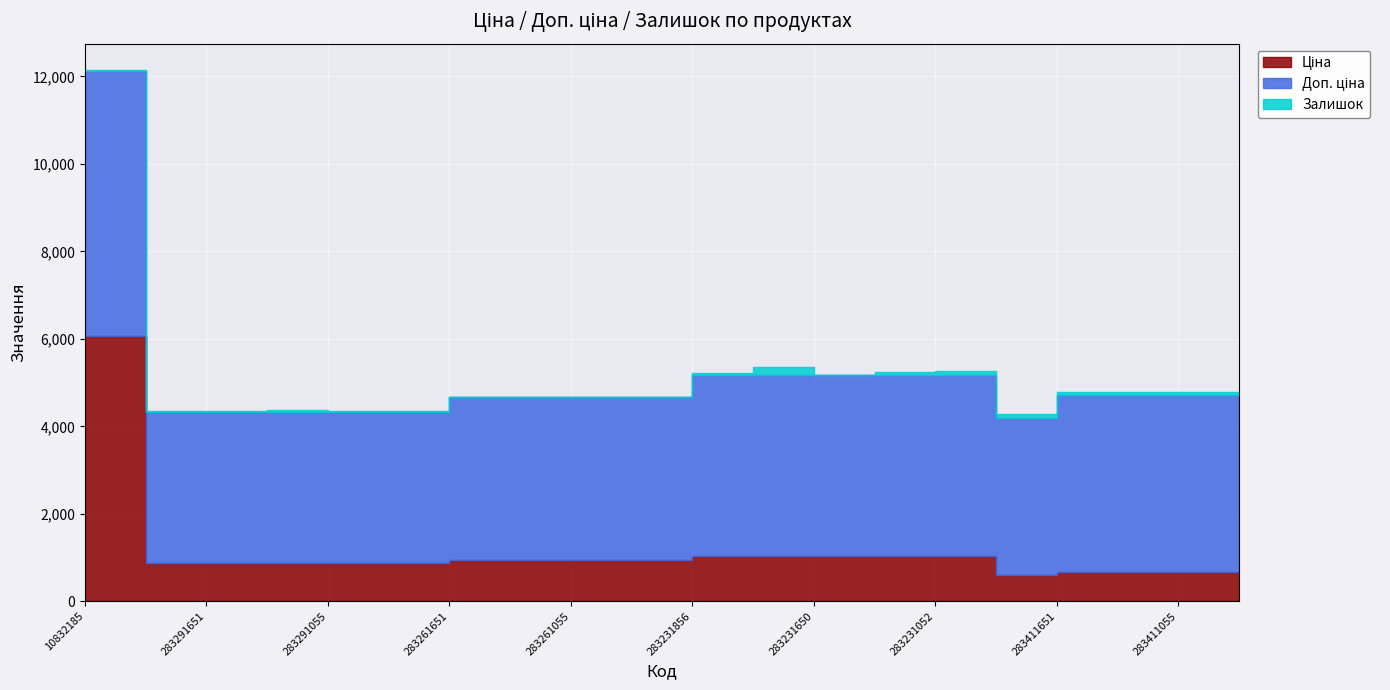

How many series are shown in this chart?

3